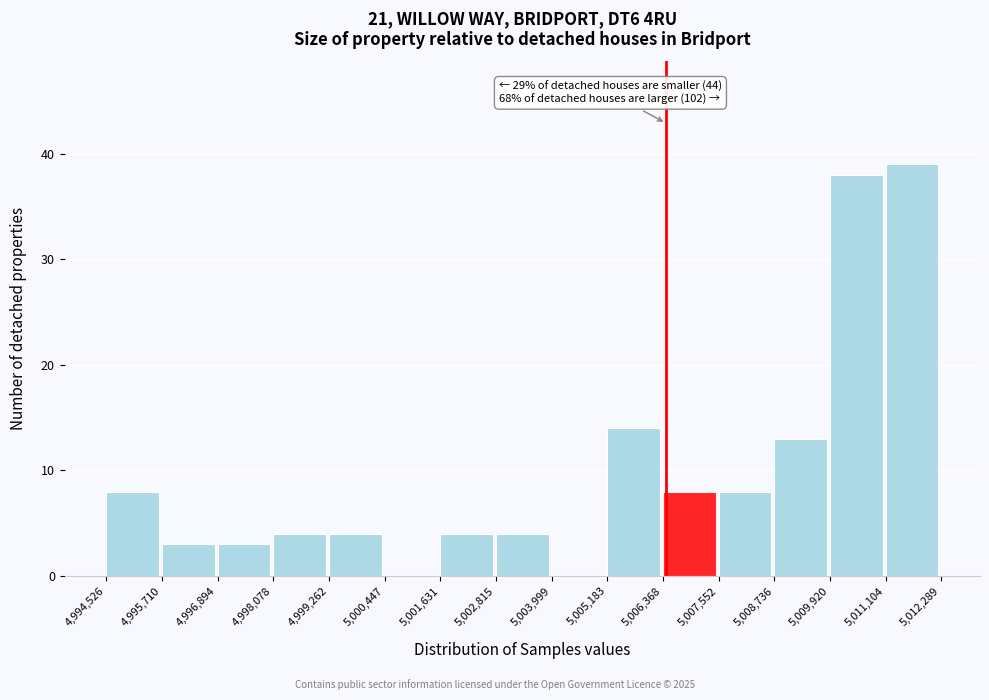

Which range on the x-axis has the tallest bar?

5,011,104 to 5,012,289